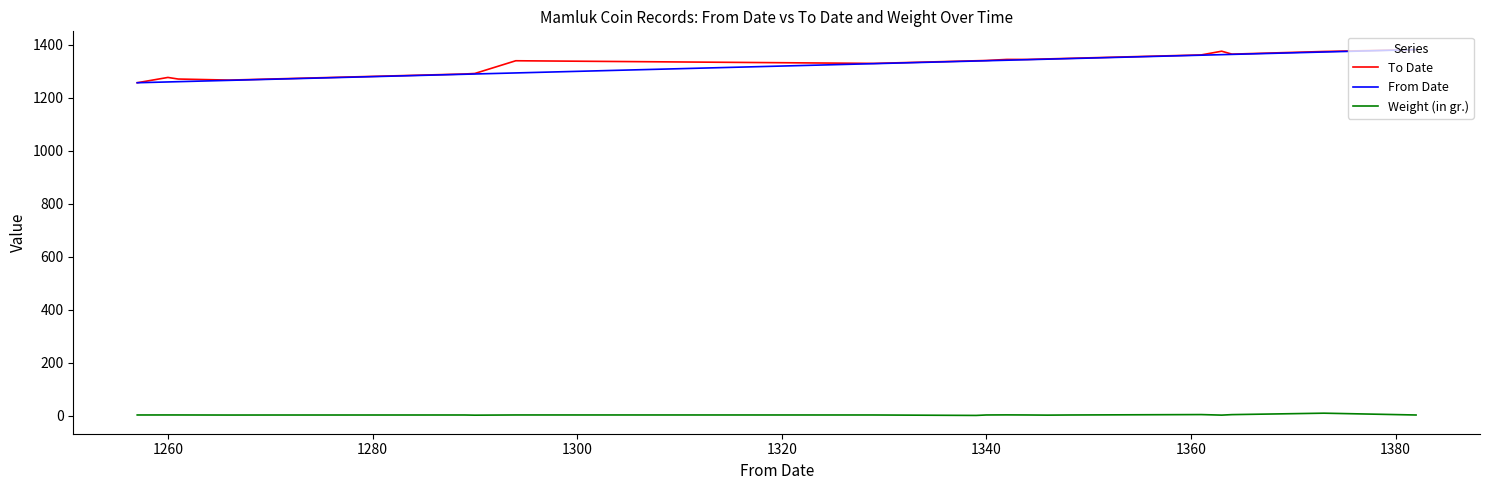

What is the lowest value of the From Date series?

1257.0